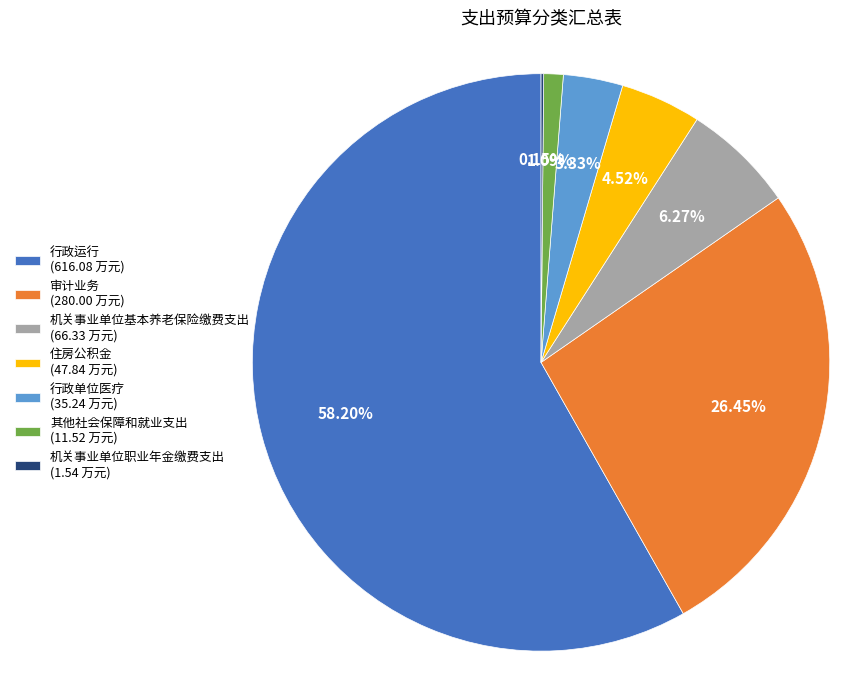

Does any single category account for the majority?

Yes